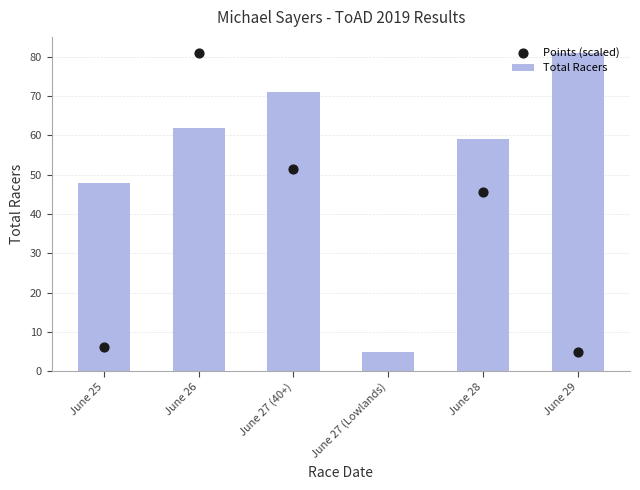

At which category is the sum across all series the highest?

June 26